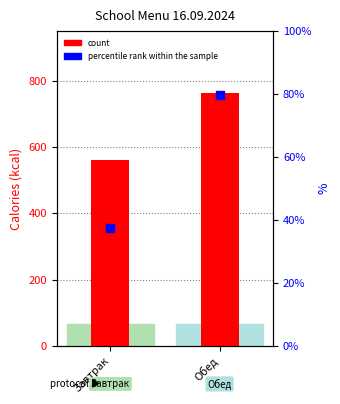

At how many categories does at least one series exceed 338?

2